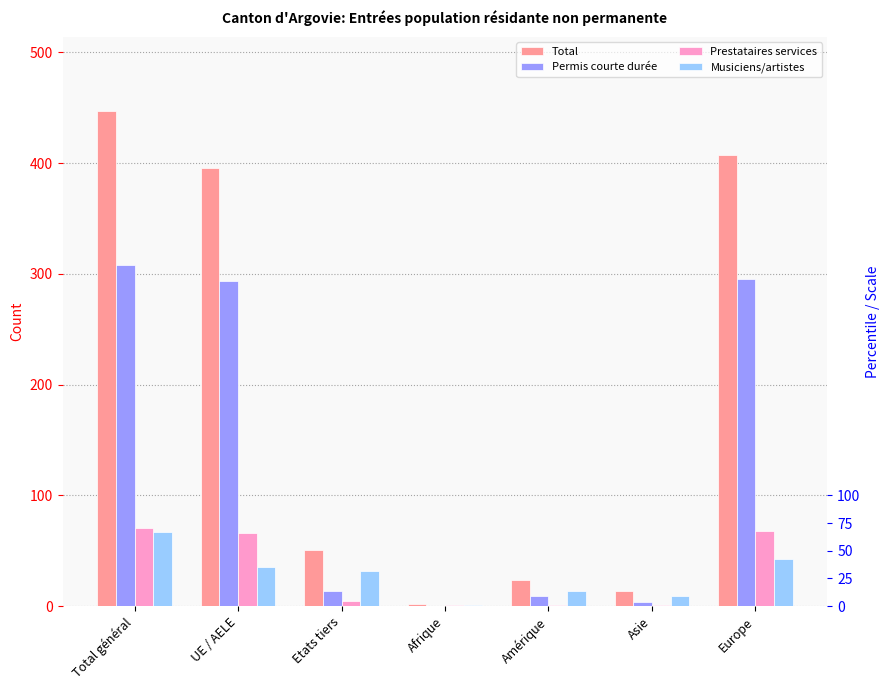

What is the value of the Permis courte durée bar at the 7th from the left?

295